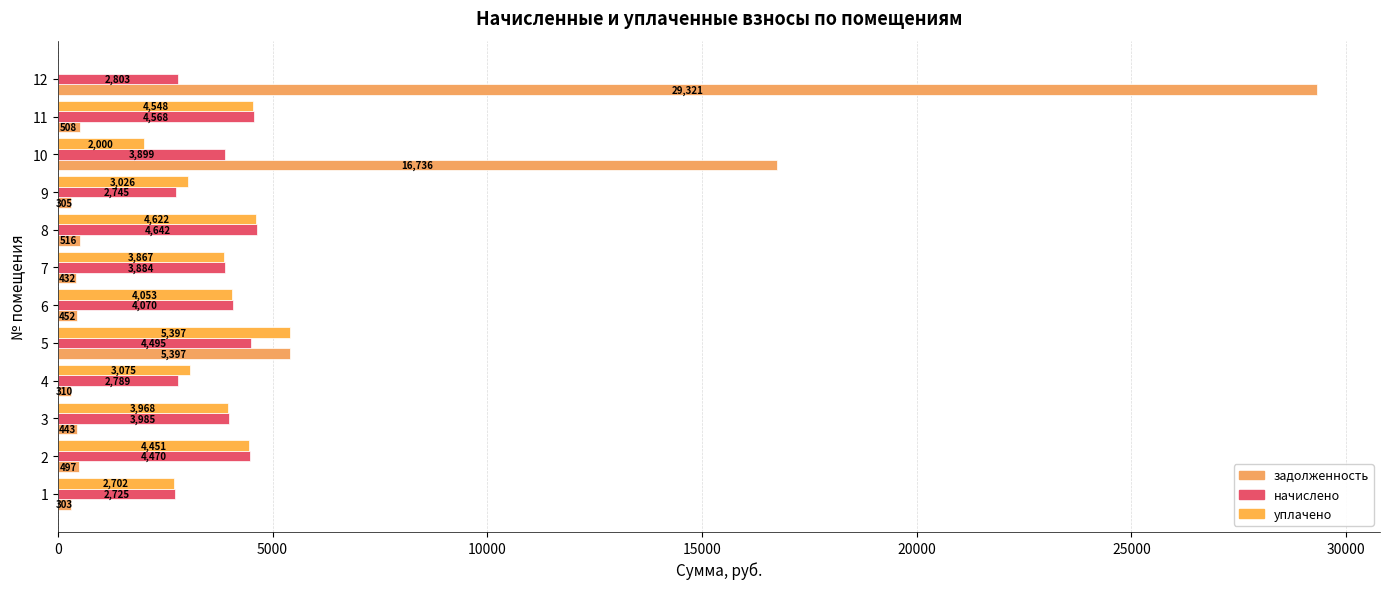

What is the difference between the maximum and minimum values in the уплачено series?

5397.5